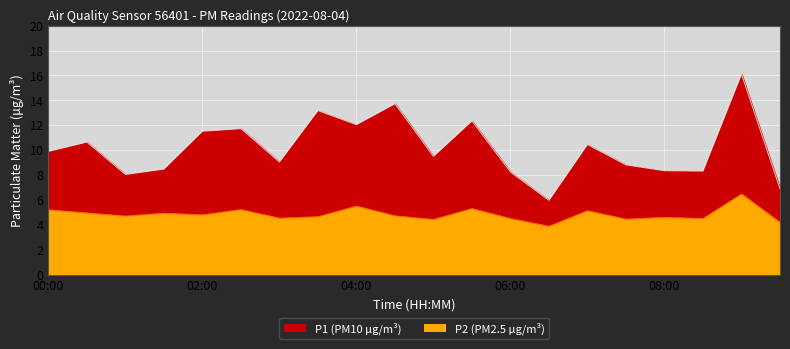

True or false: P2 and P1 cross at least once.

False